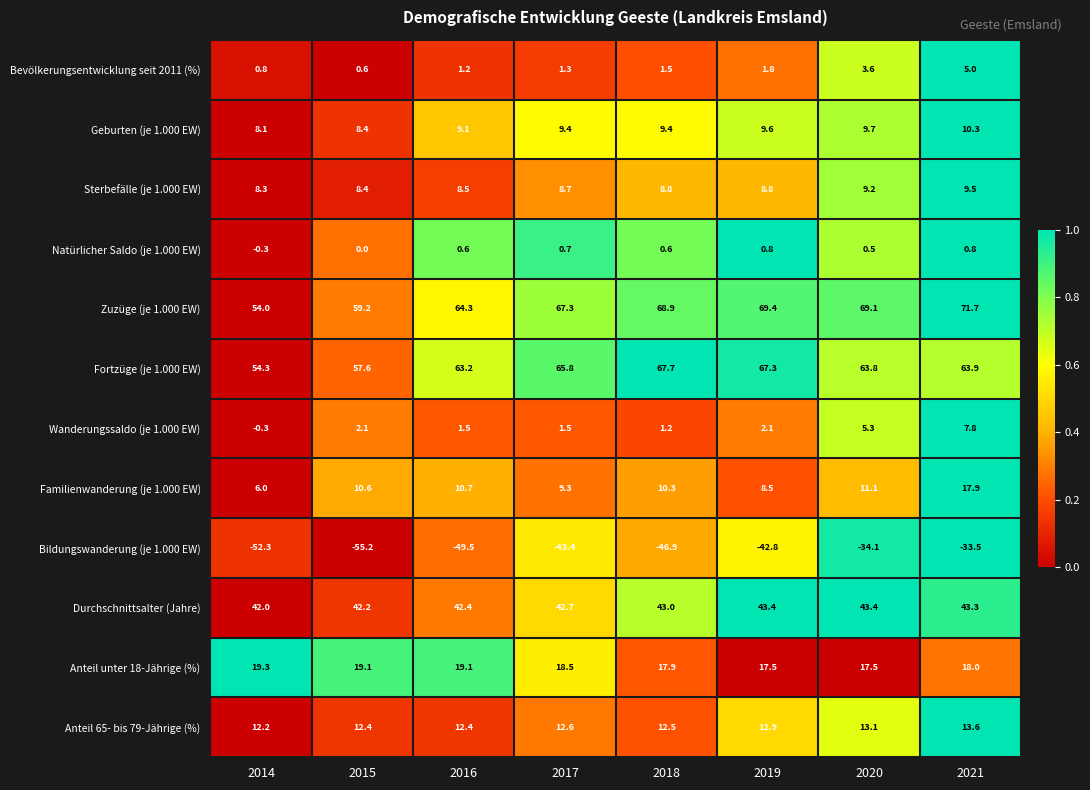

What is the sum of all Anteil 65- bis 79-Jährige (%) values?

101.7